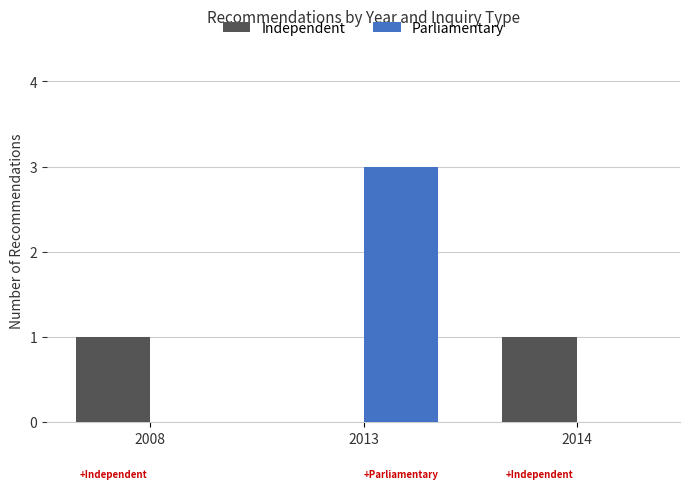

Read the Parliamentary value at 2013.

3